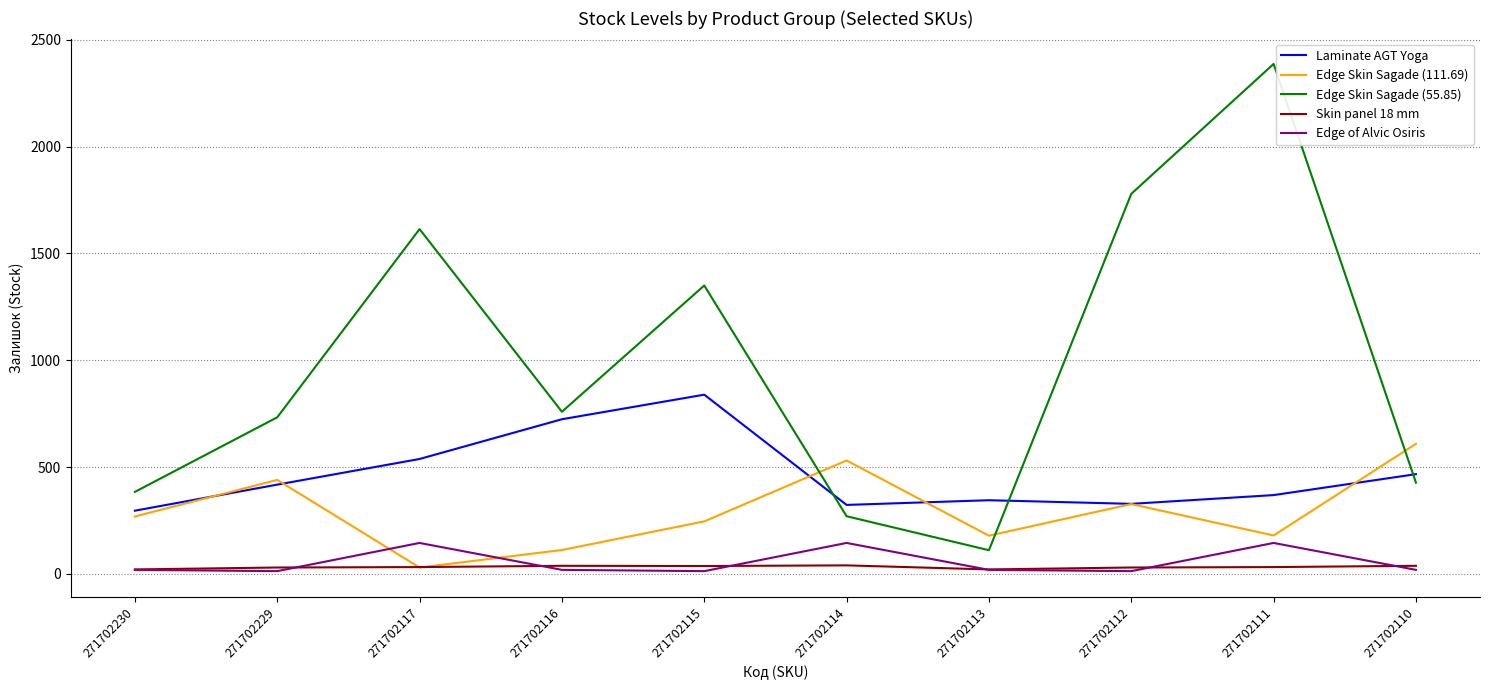

How many interior local peaks does the Edge Skin Sagade (55.85) series have?

3